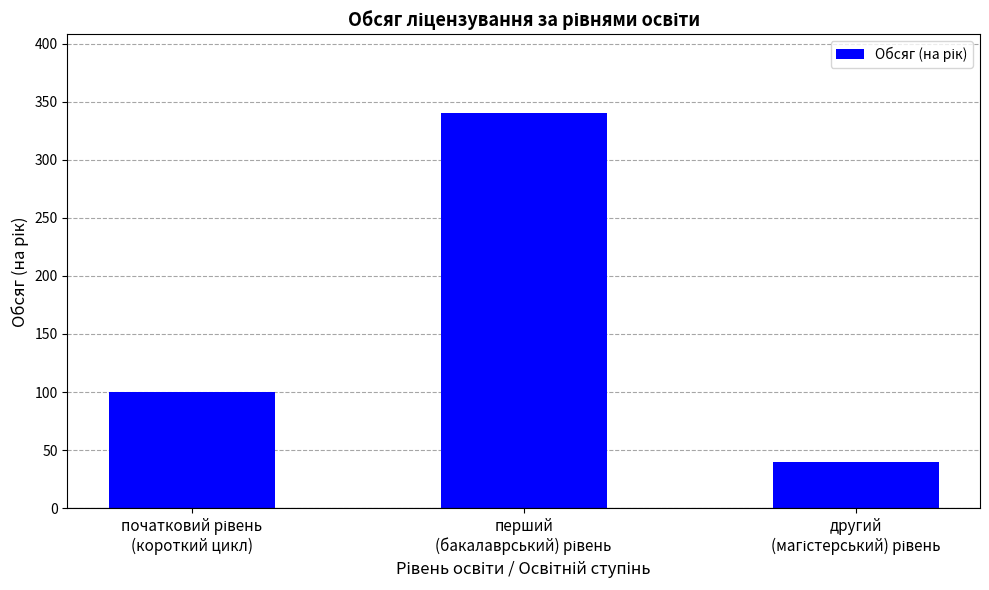

What is the average value?

160